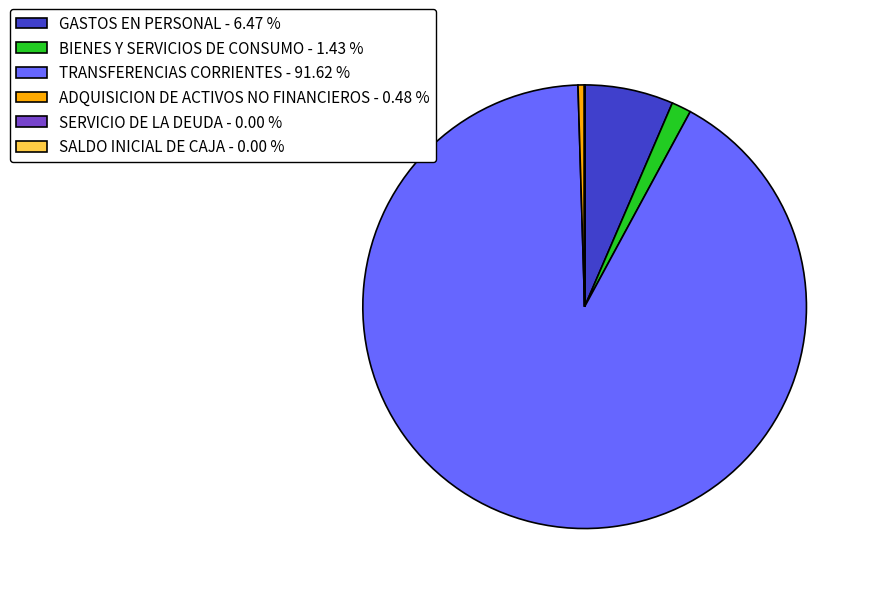

Is there a majority slice in this chart?

Yes